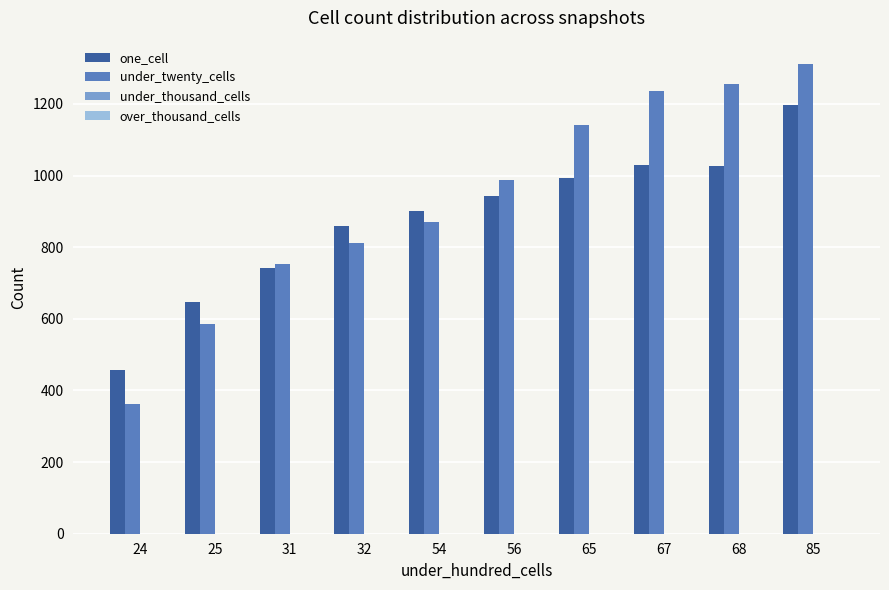

How many values in the under_twenty_cells series are below 987?

5